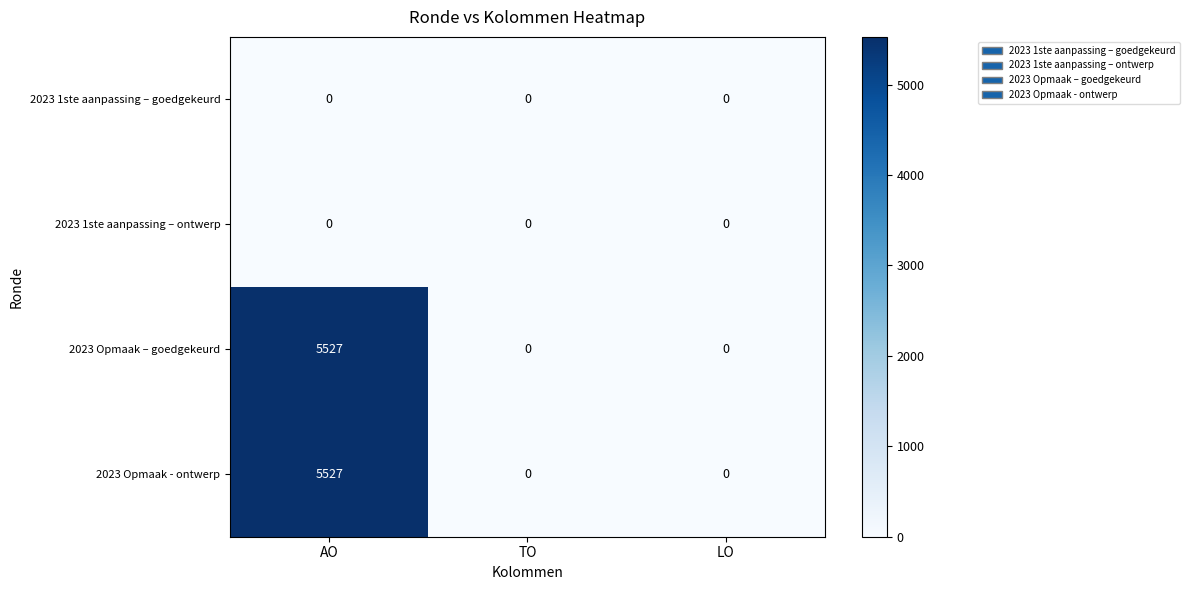

What is the greatest value displayed?

5527